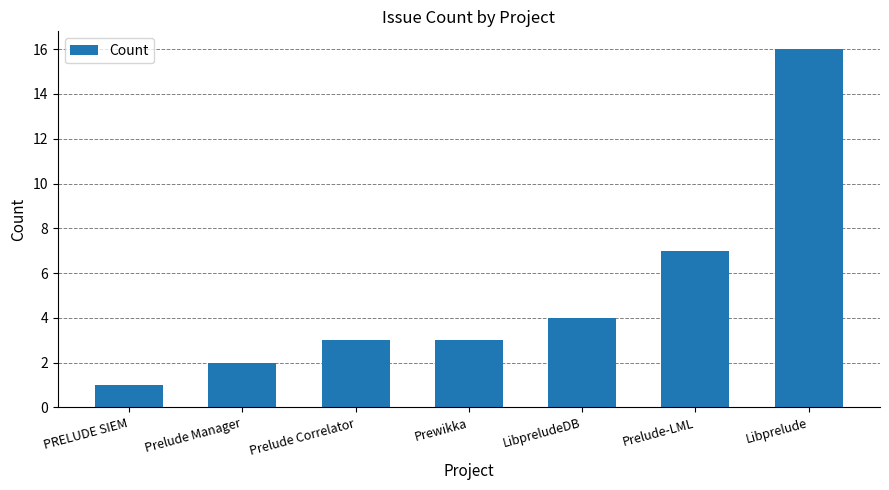

At which label is the value closest to 8?

Prelude-LML